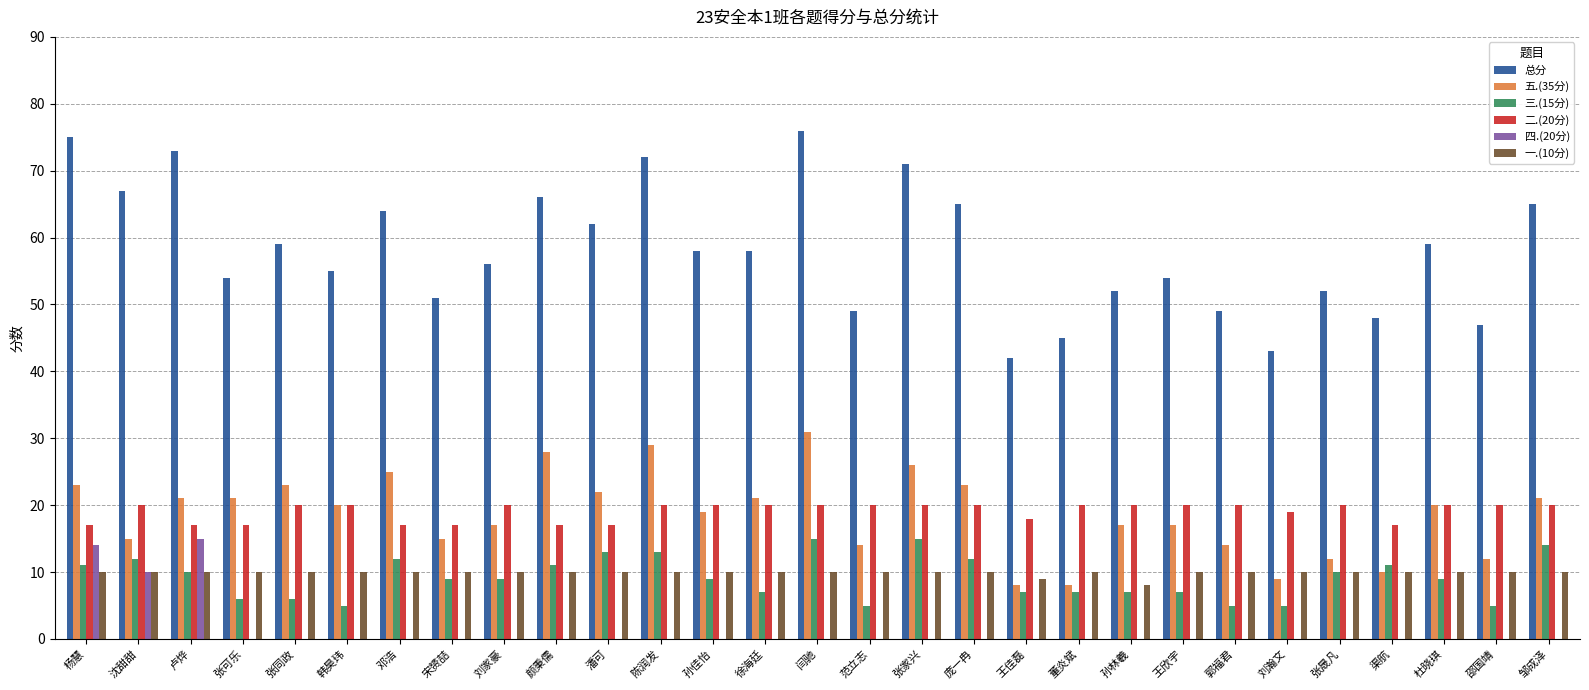

Are the bars grouped side by side (vs. stacked)?

Yes